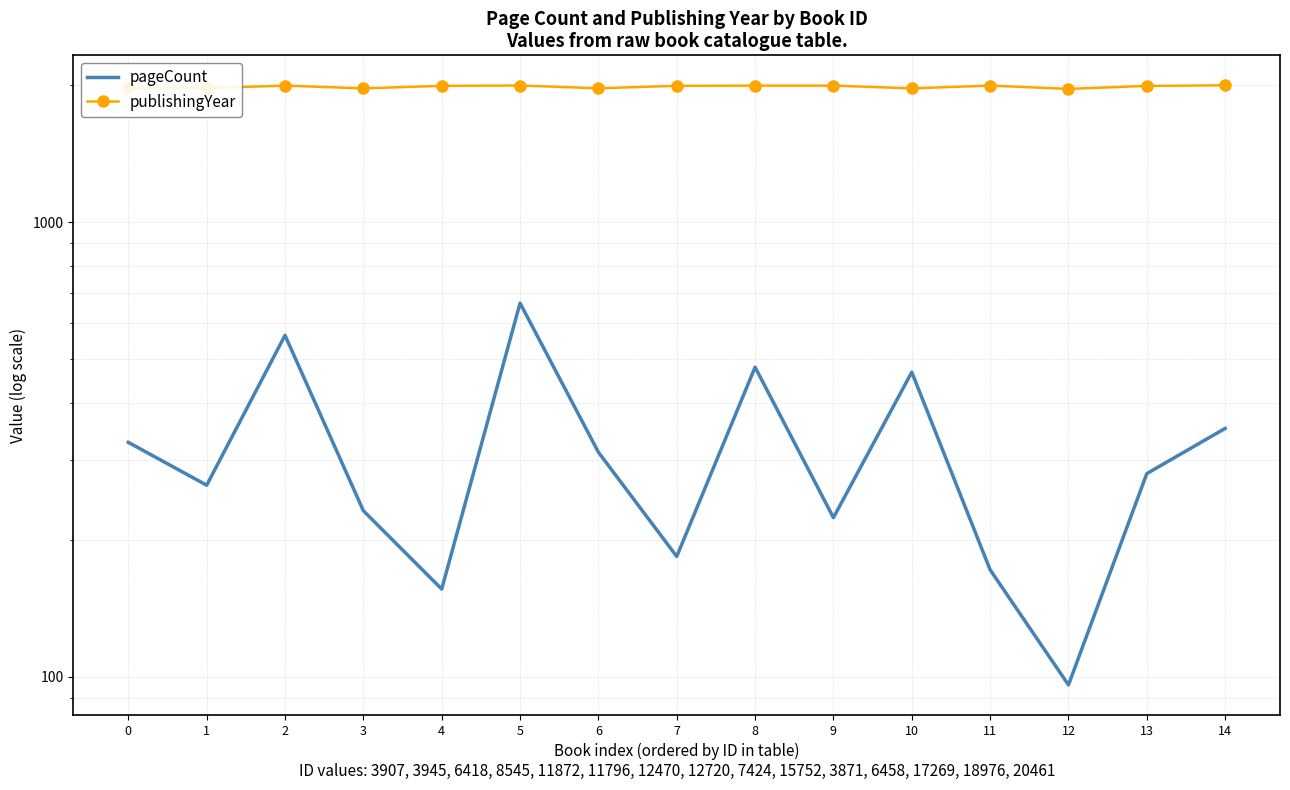

What is the lowest value of the publishingYear series?

1965